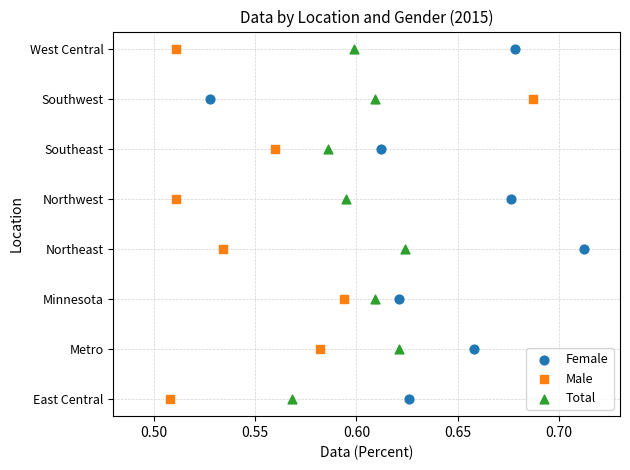

What are all the series names shown in the legend?

Female, Male, Total